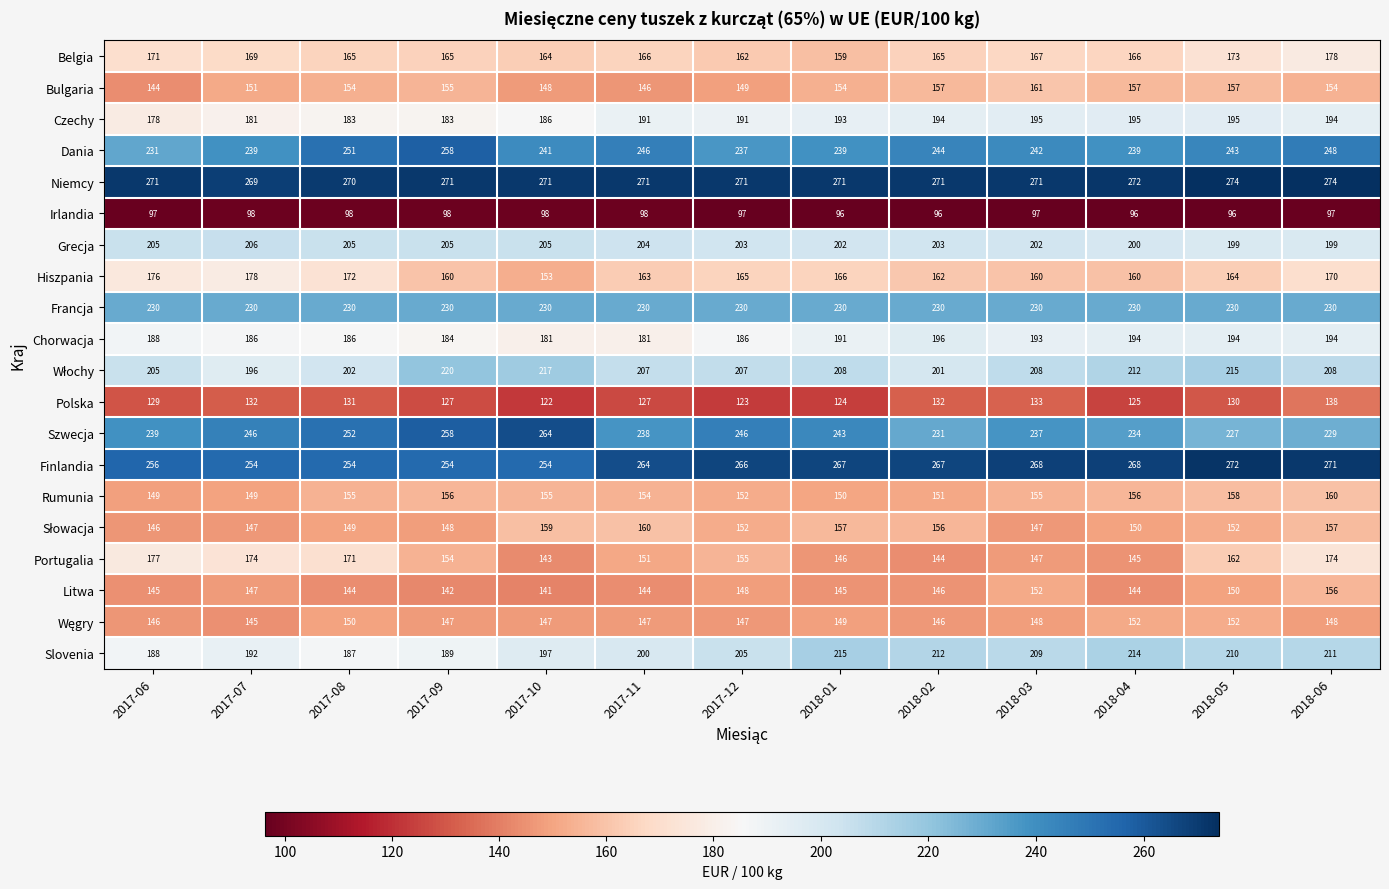

What is the sum of all Portugalia values?

2043